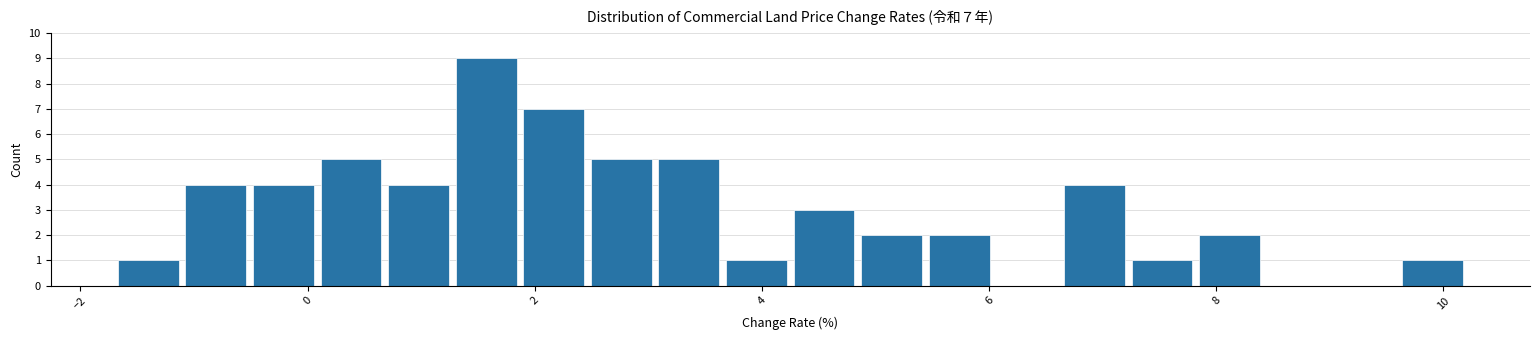

Read against the x-axis, roughly where is the centre of the tallest bar?

1.6